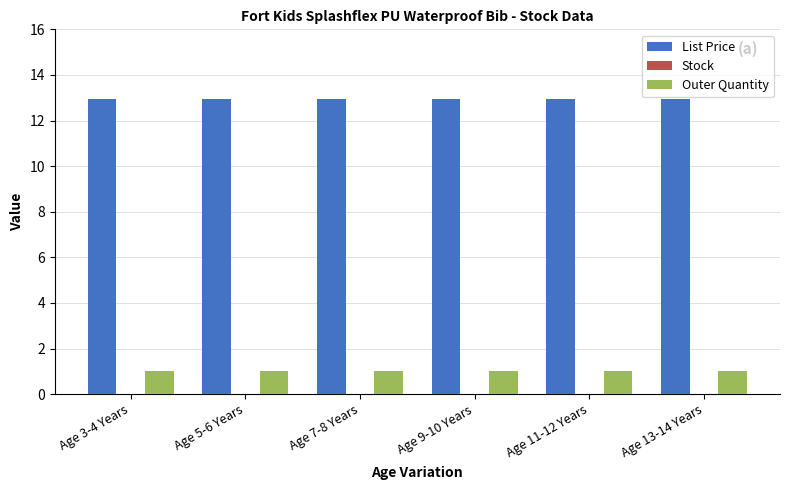

Rank the series at Age 7-8 Years from highest to lowest value.

List Price, Outer Quantity